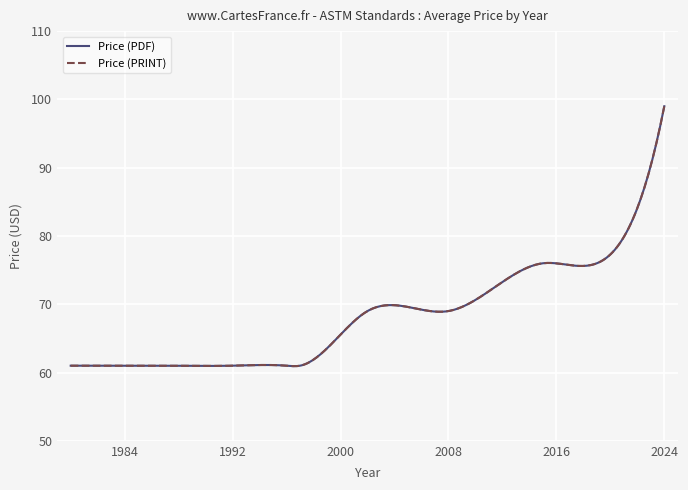

Which series has the largest range (max minus min)?

Price (PDF)